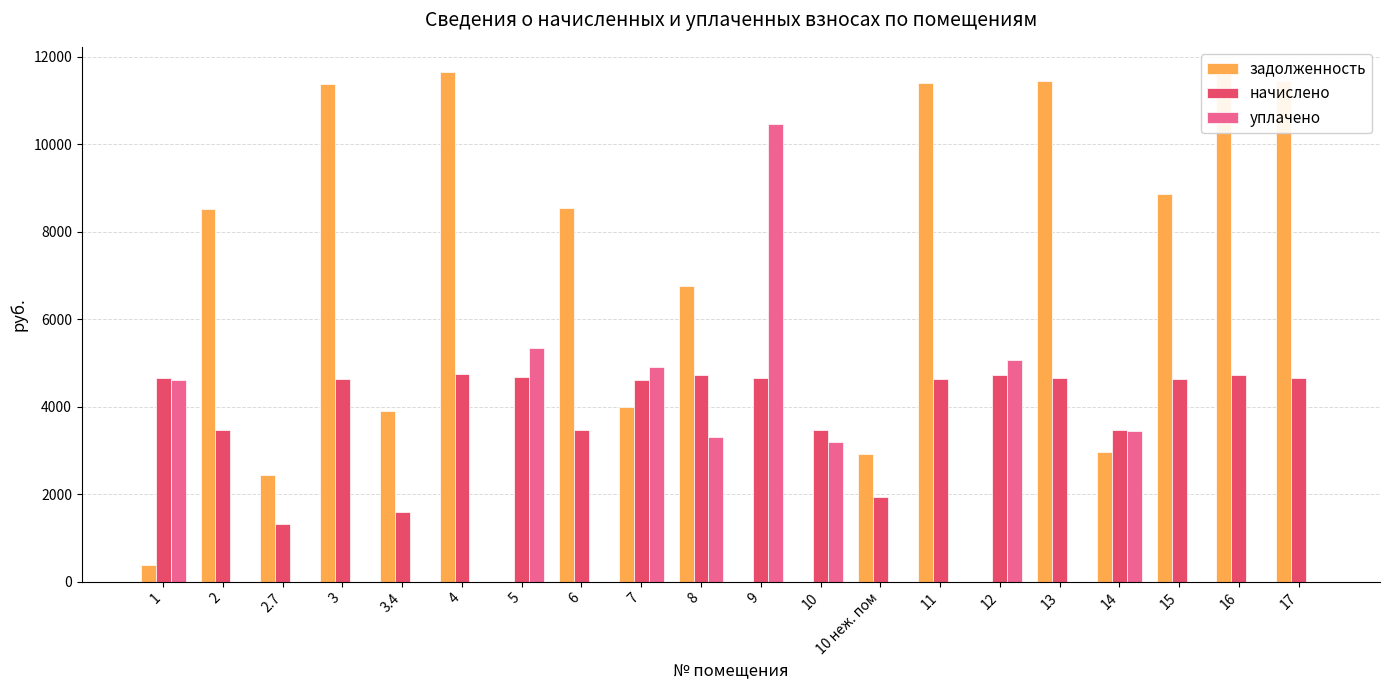

Between 6 and 10, which series saw the biggest shift?

задолженность